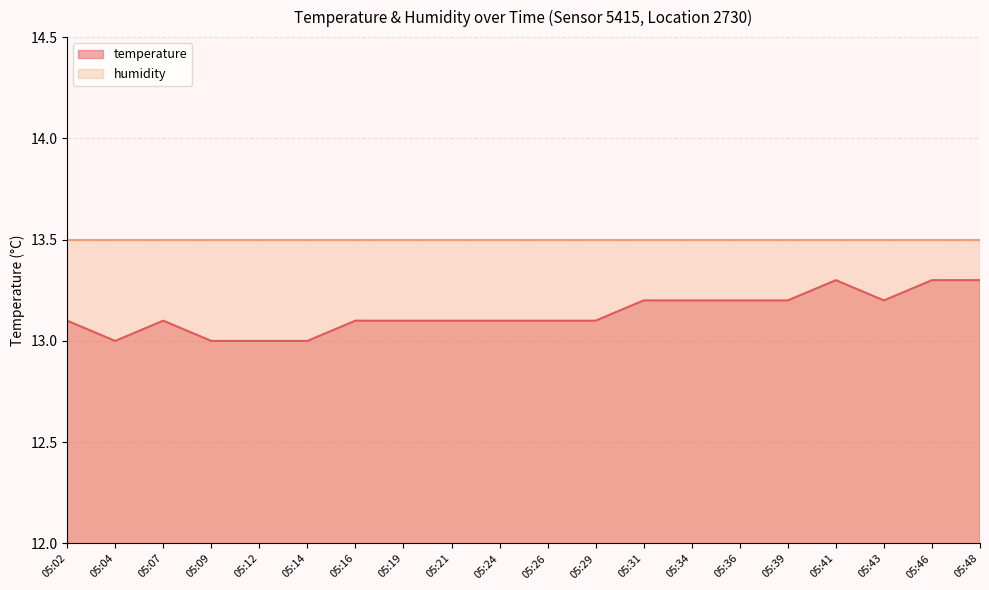

How many lines are shown in the chart?

2